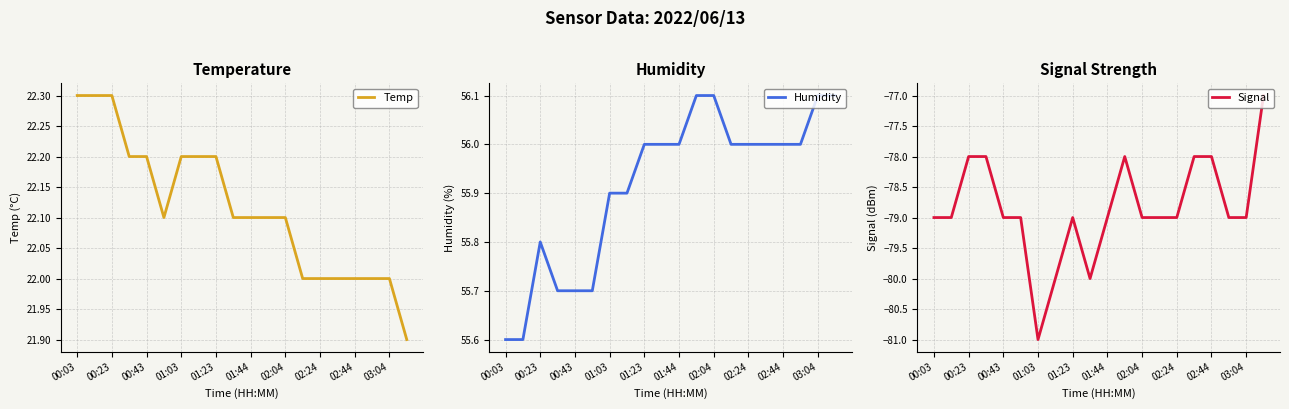

What is the highest value of the Temp series?

22.3